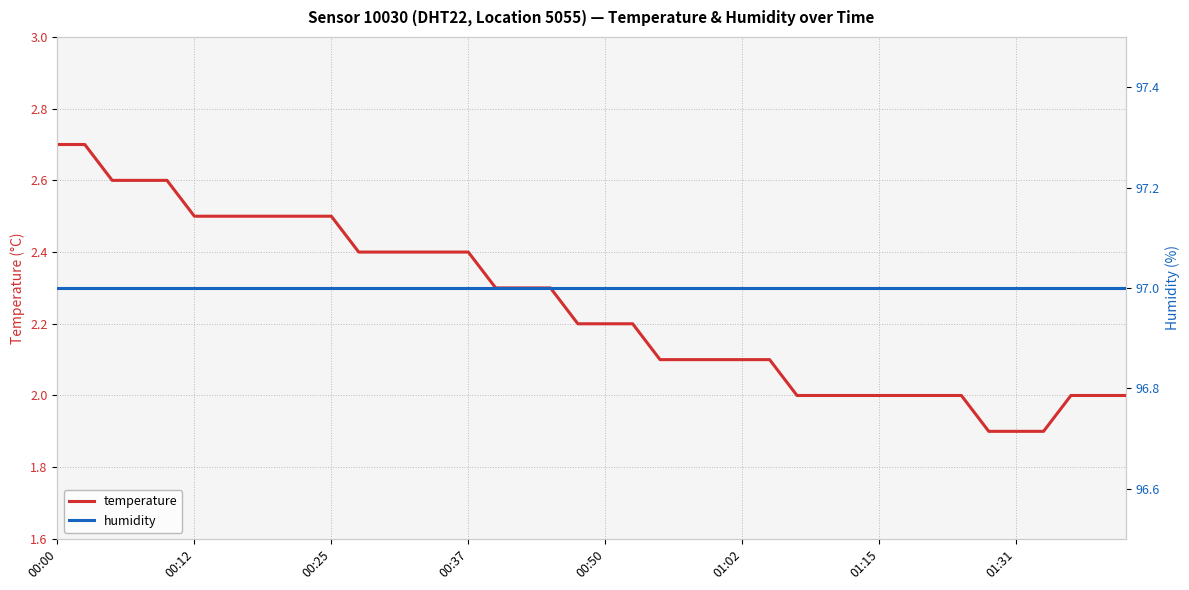

Read the temperature value at 00:50.

2.2